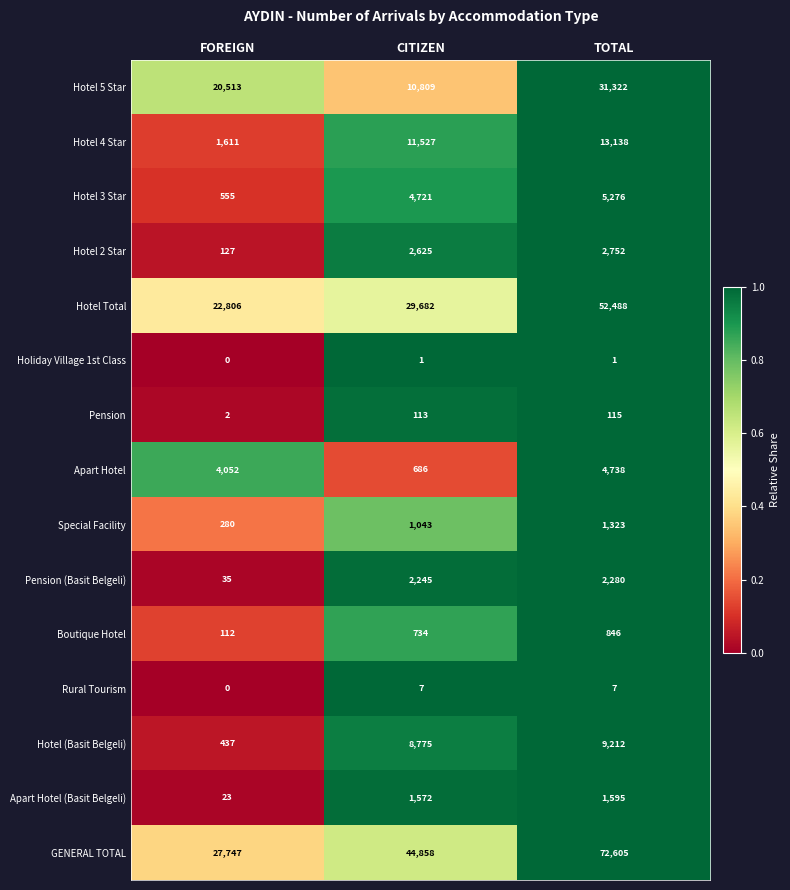

What is the difference between the Special Facility values at FOREIGN and CITIZEN?

763